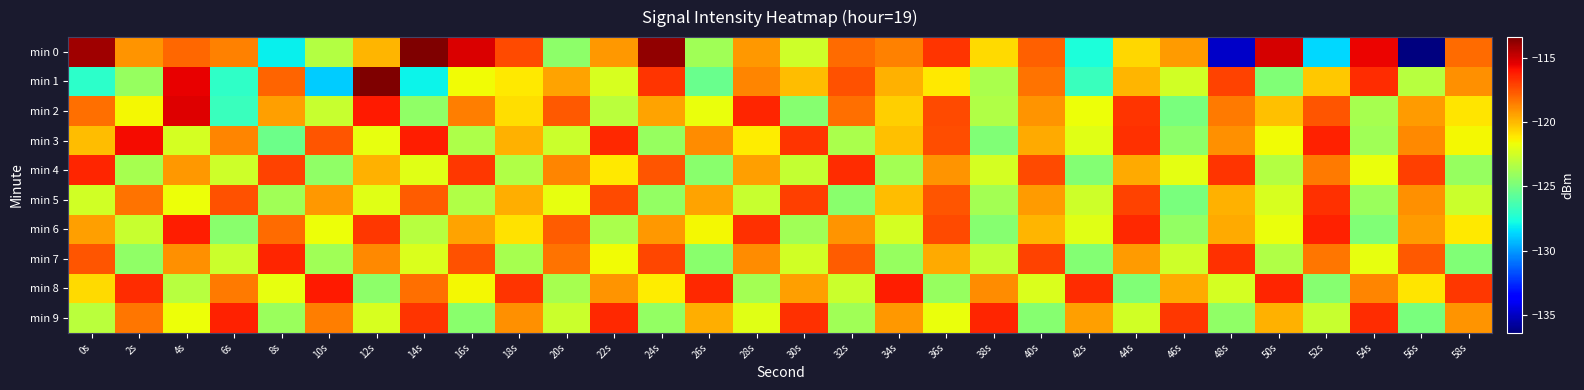

Which series changed the most between 30s and 50s?

min 0